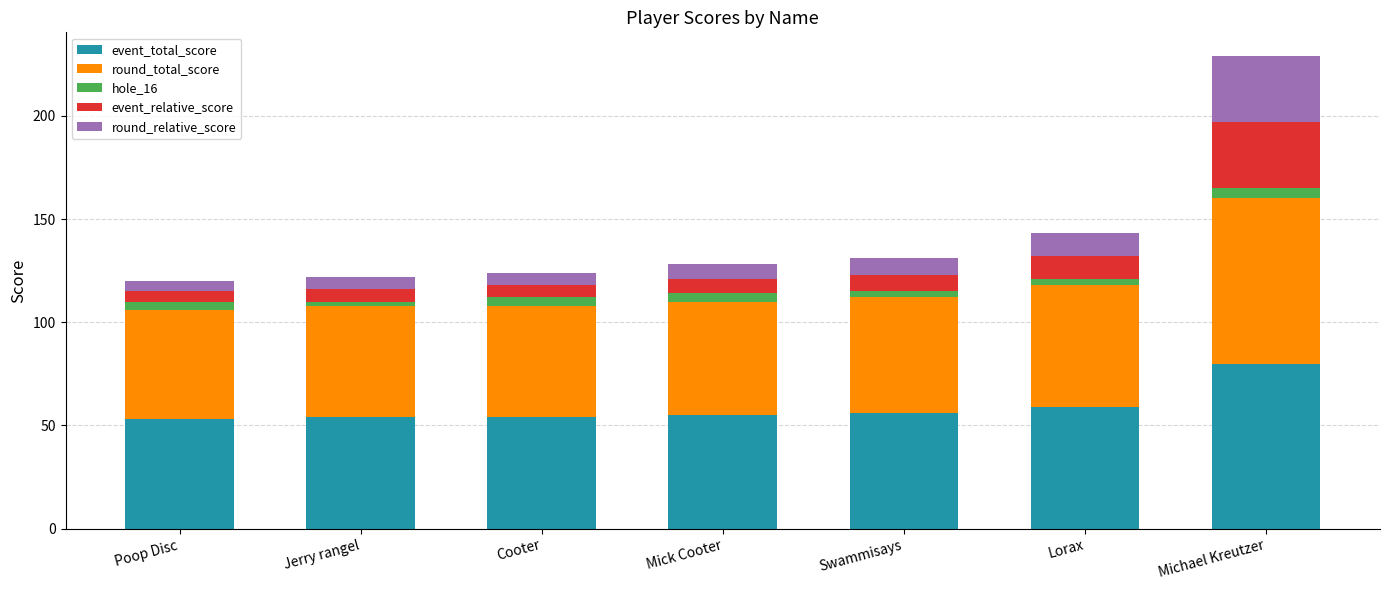

What is the total value across all series at Michael Kreutzer?

229